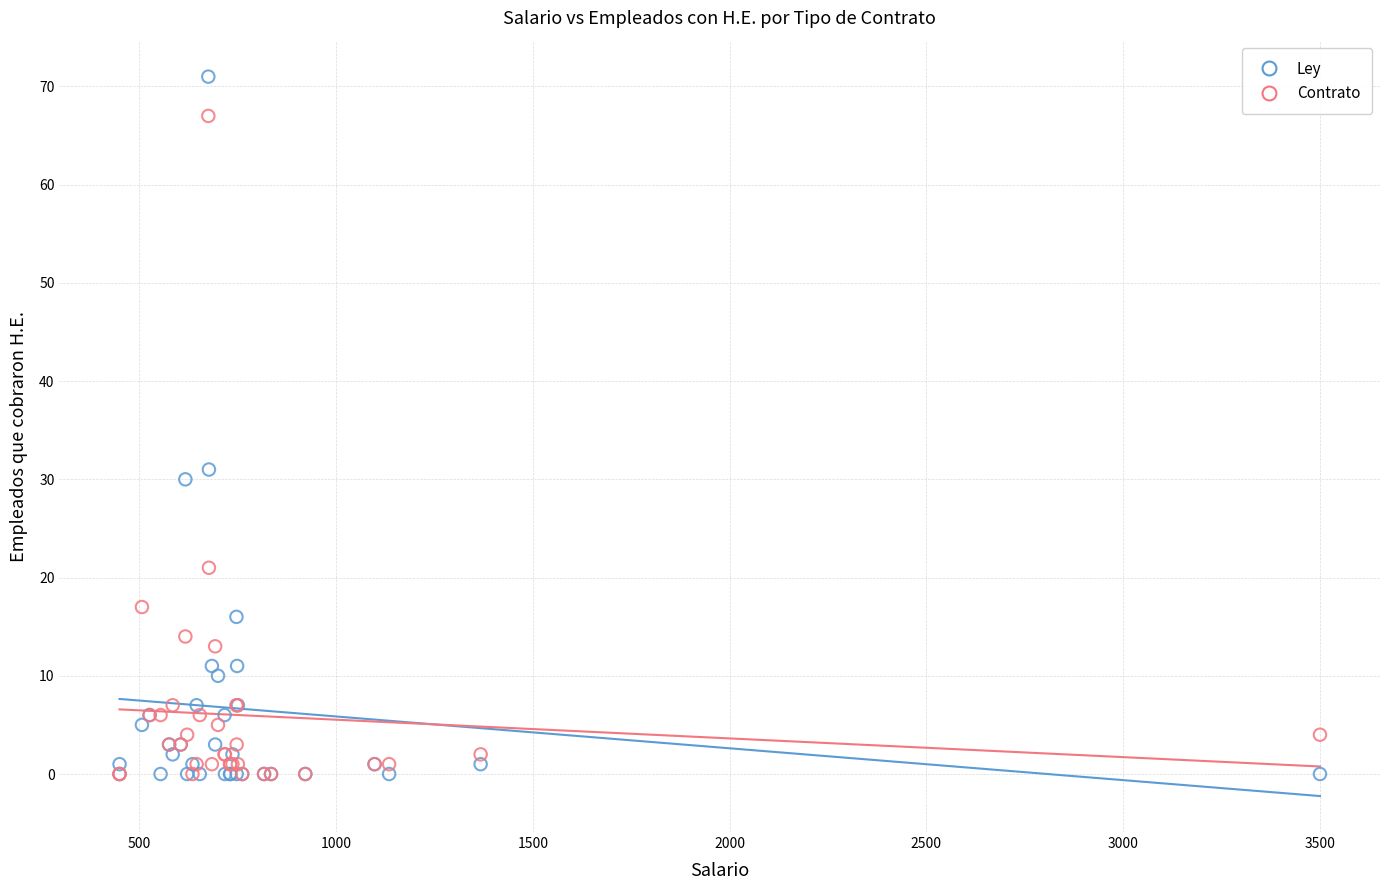

Which series reaches the maximum Y coordinate?

Ley